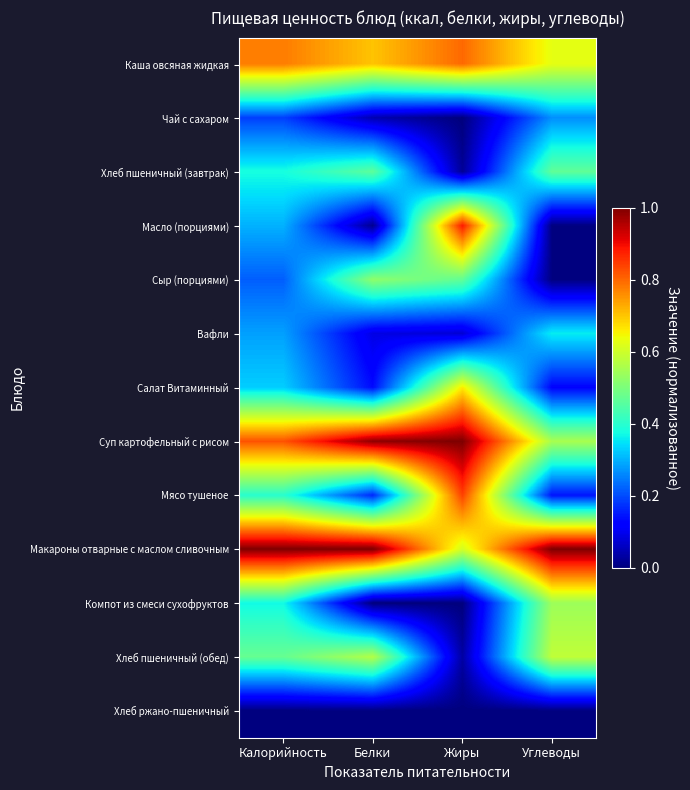

Which series has the largest total across all categories?

Макароны отварные с маслом сливочным